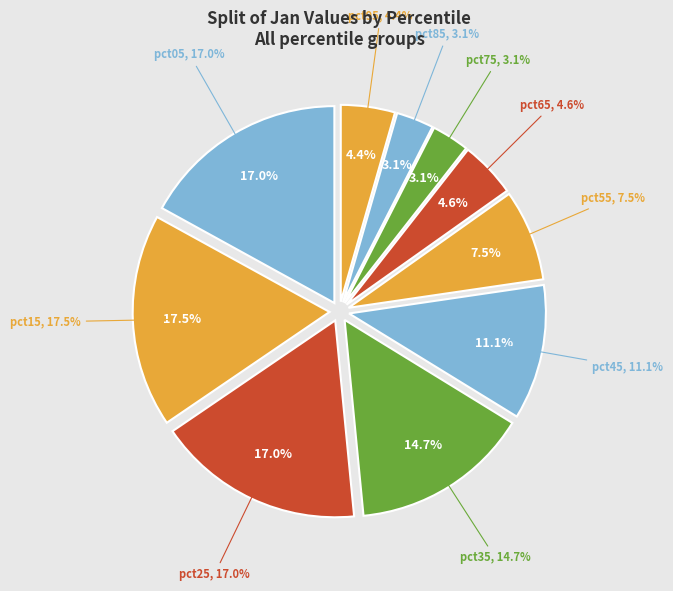

Does pct65 represent more than half of the total?

No